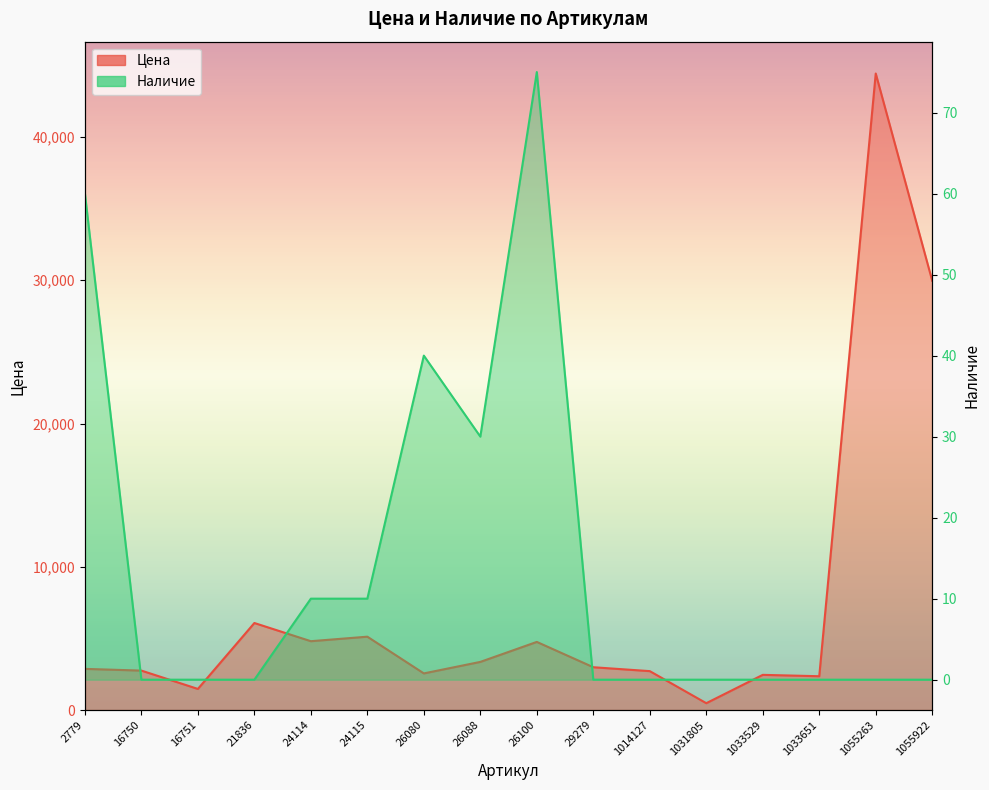

Between 26100 and 1033651, which series saw the biggest shift?

Цена